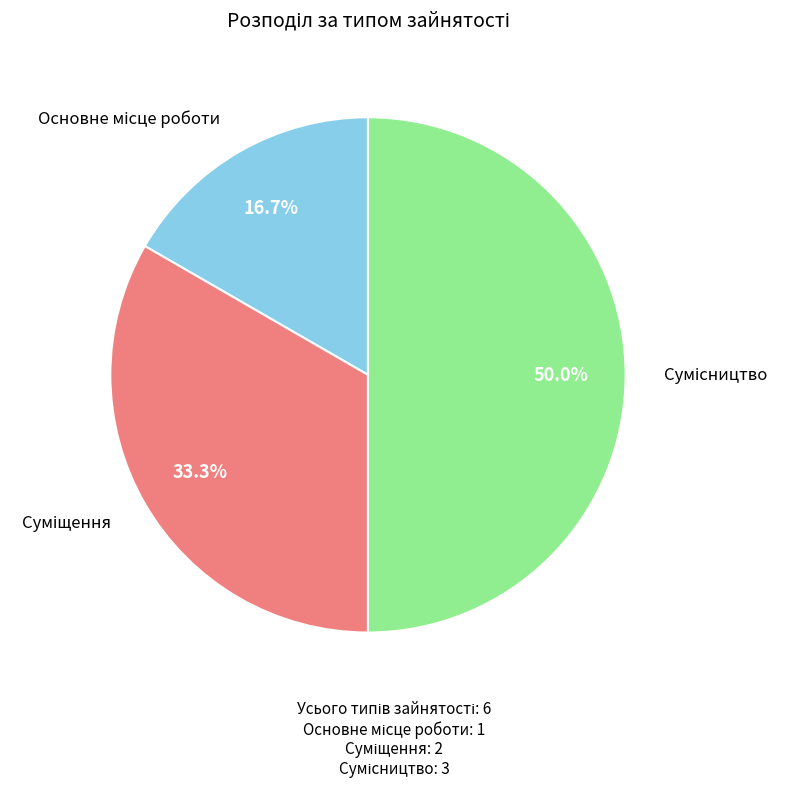

Count the number of slices in the pie.

3